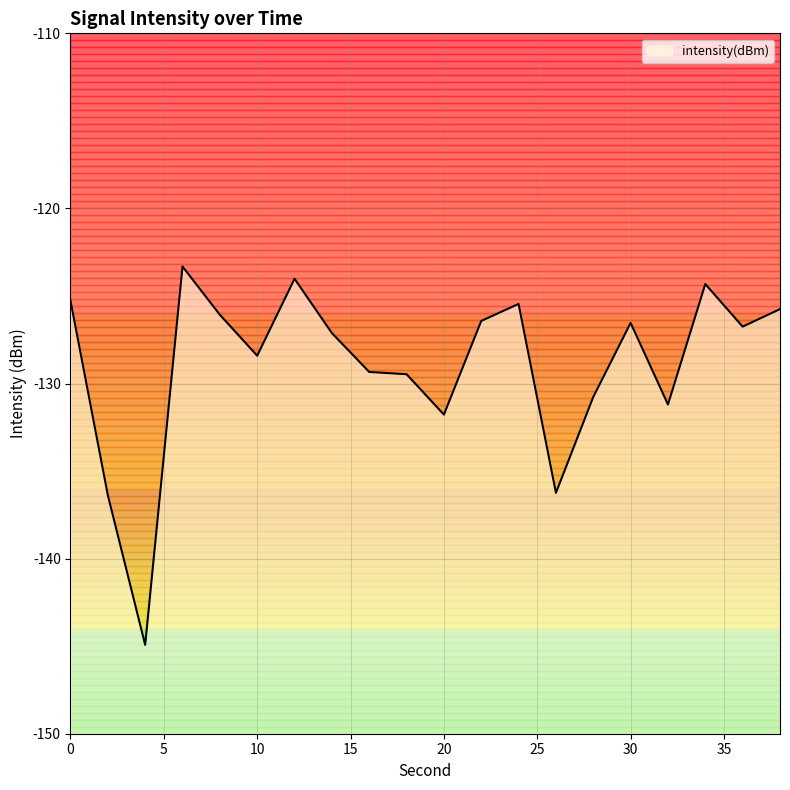

What is the approximate value at 8?

-126.1